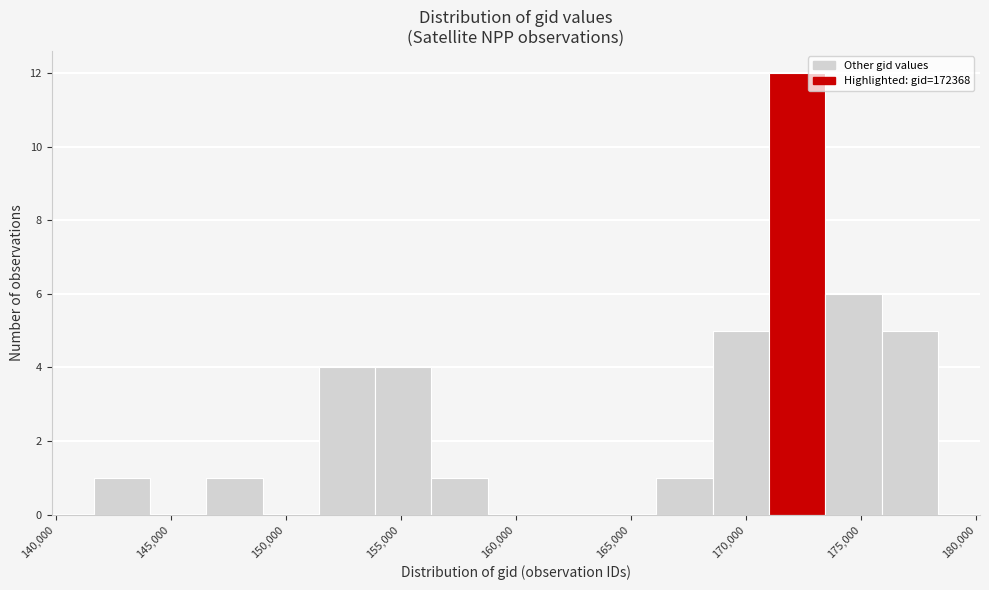

Which range on the x-axis has the tallest bar?

171000 to 173500